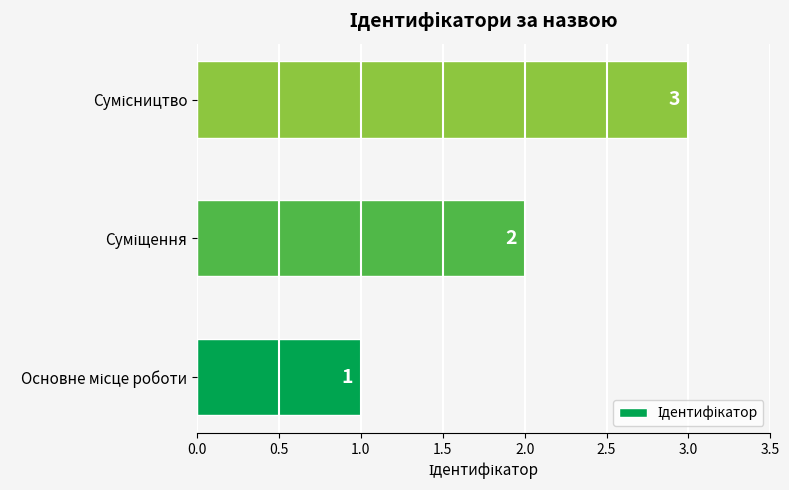

What is the greatest value displayed?

3